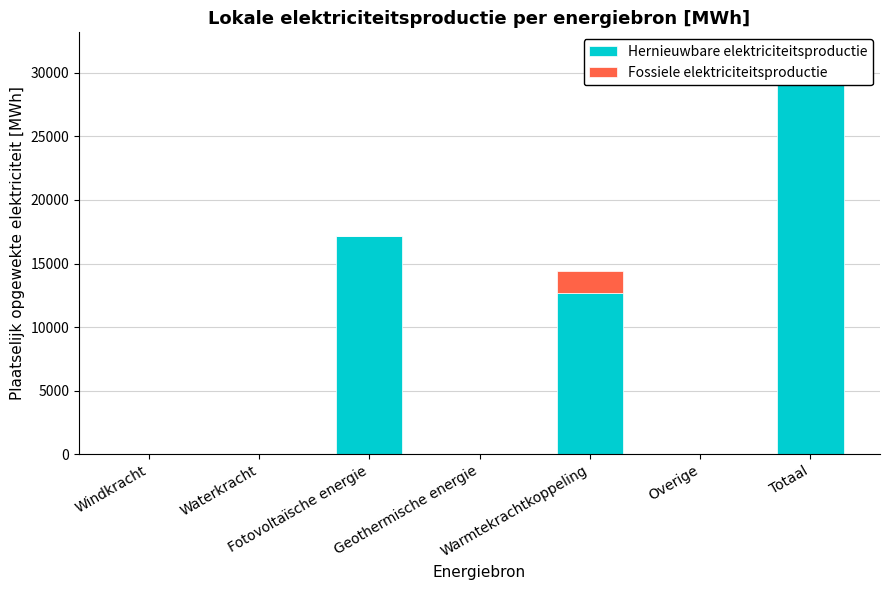

How many groups of bars are there?

7